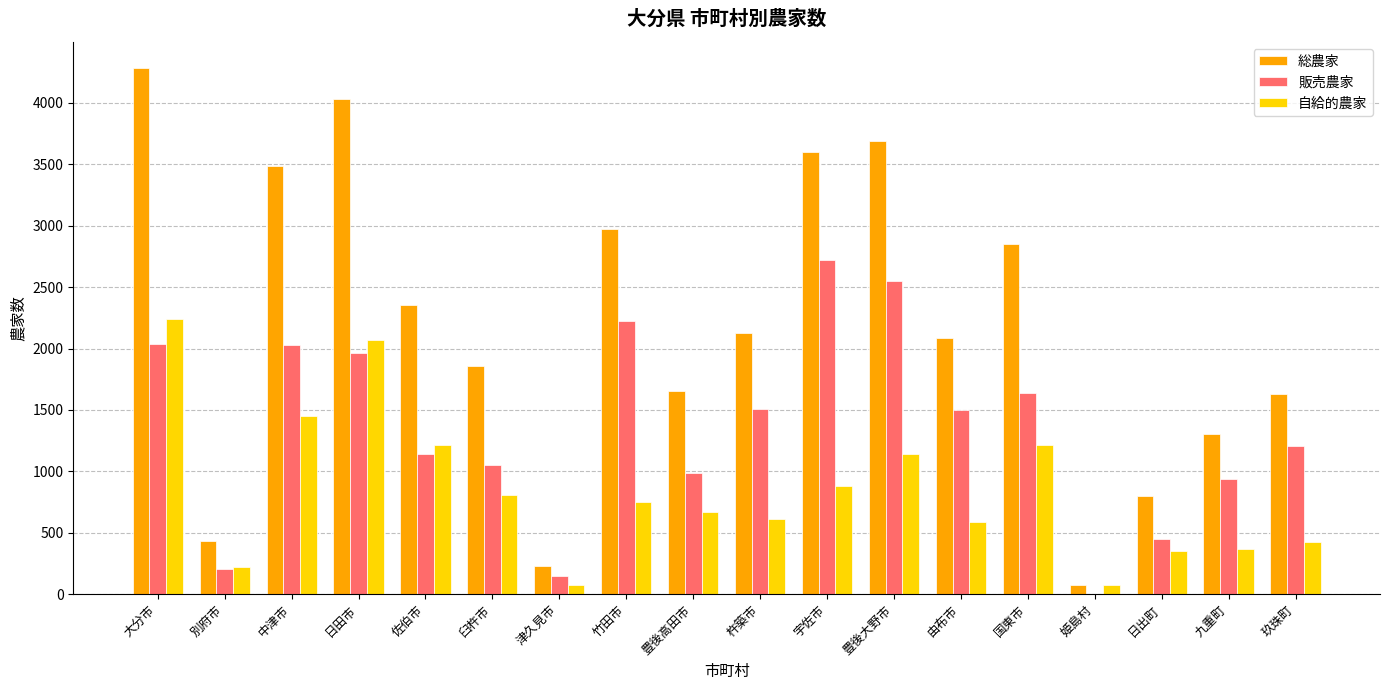

What is the maximum value for 総農家?

4281